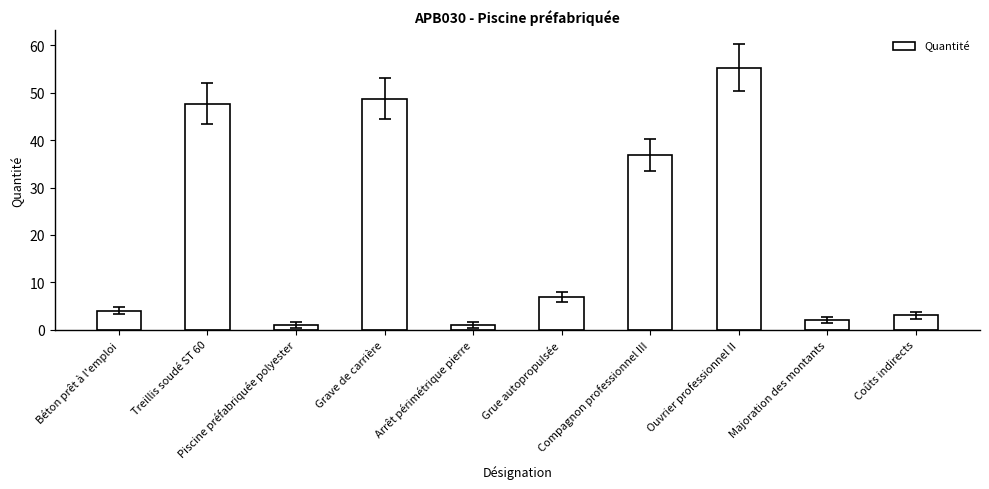

What is the sum of all values?

206.5